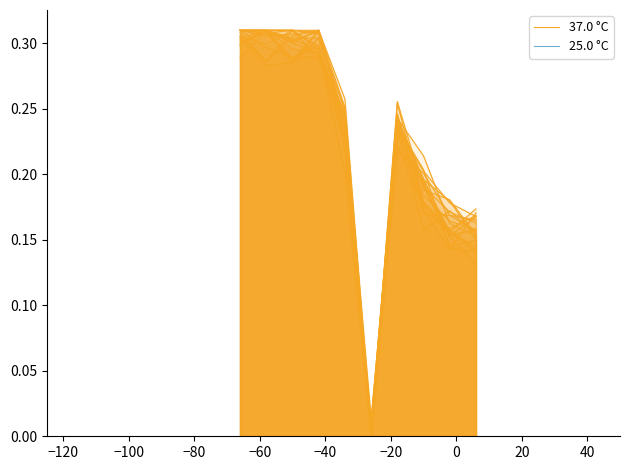

True or false: 37.0 °C and 25.0 °C intersect in this chart.

False